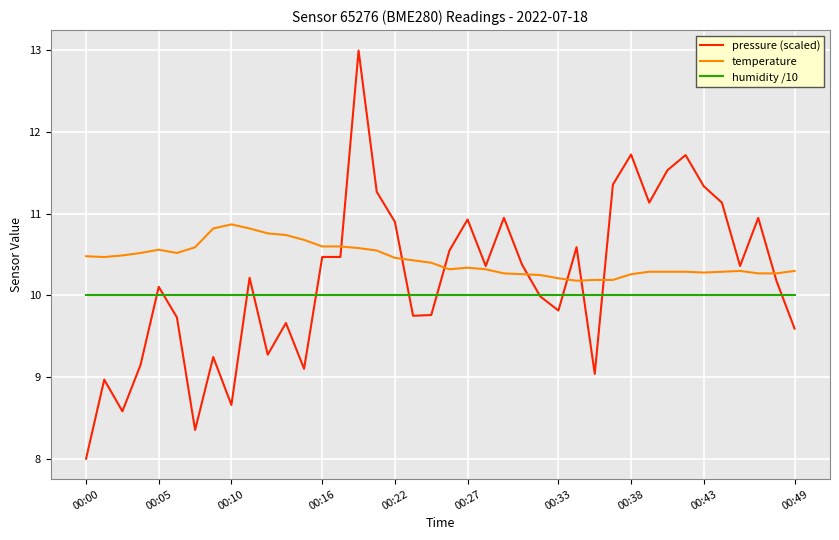

What is the lowest value of the humidity /10 series?

10.0